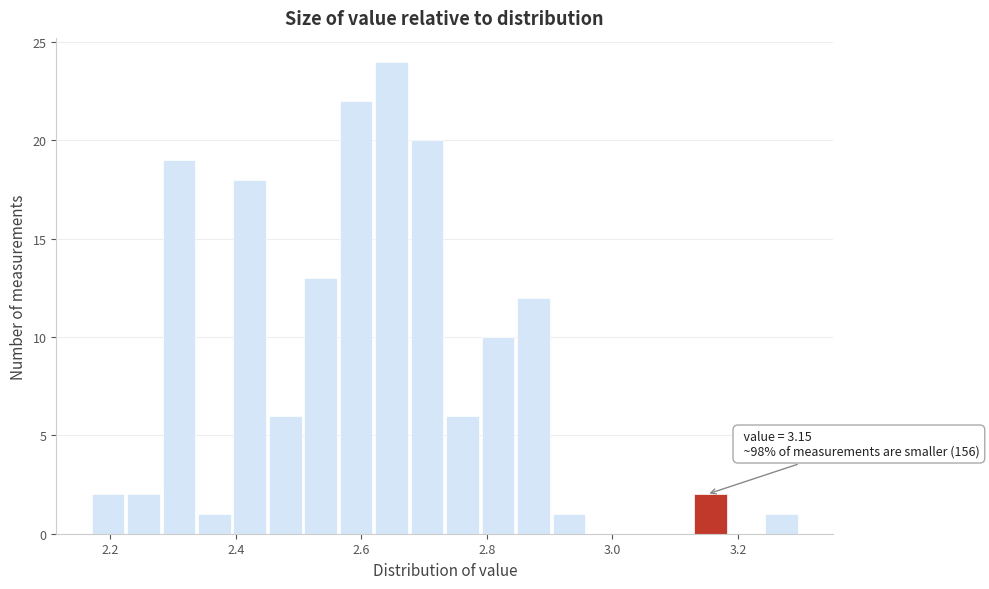

Read against the x-axis, roughly where is the centre of the tallest bar?

2.64